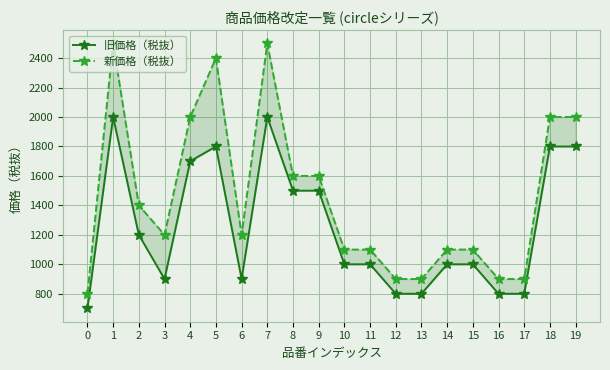

What is the value of the 新価格（税抜） point at the 5th from the left?

2000